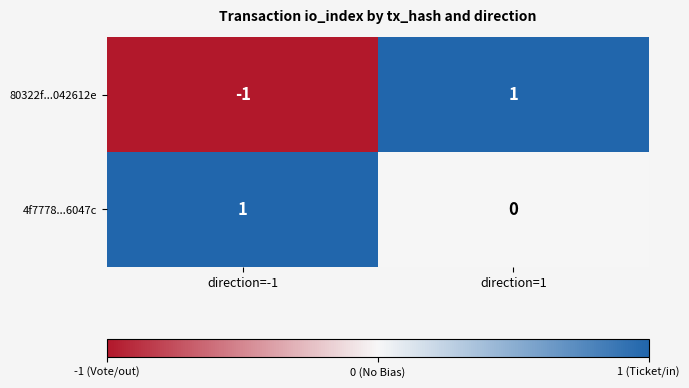

At how many categories does at least one series exceed 0?

2